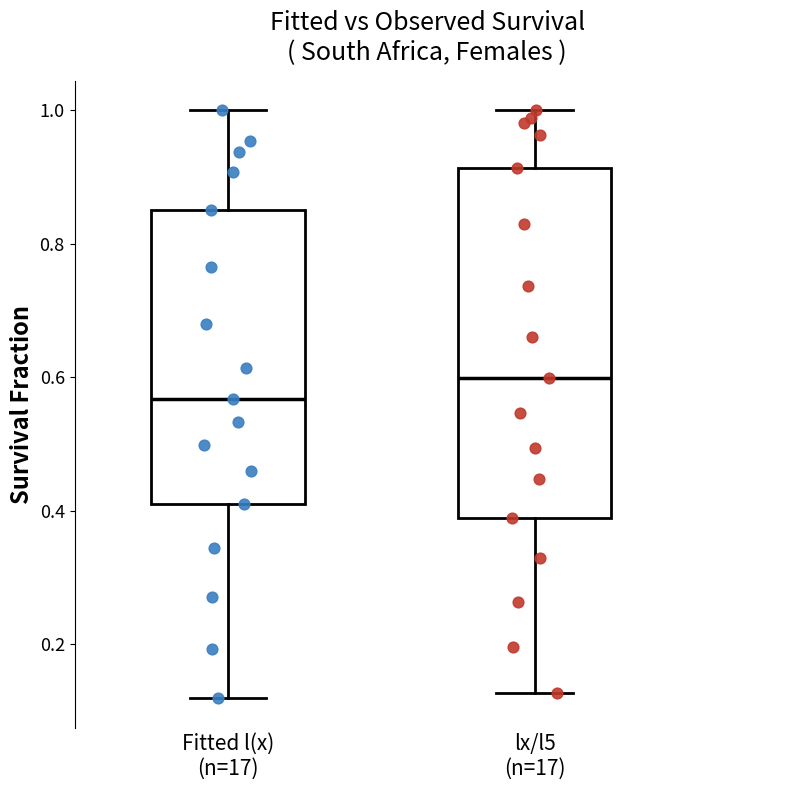

Comparing the boxes themselves (not the whiskers), which one is the tallest?

lx/l5 (n=17)